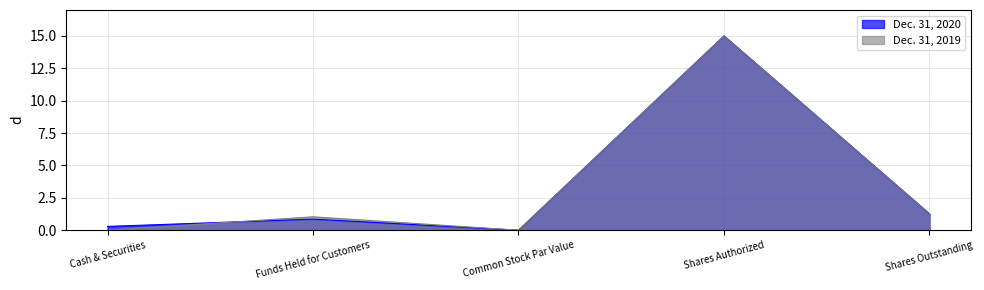

Which category has the lowest value in the Dec. 31, 2019 series?

Cash & Securities